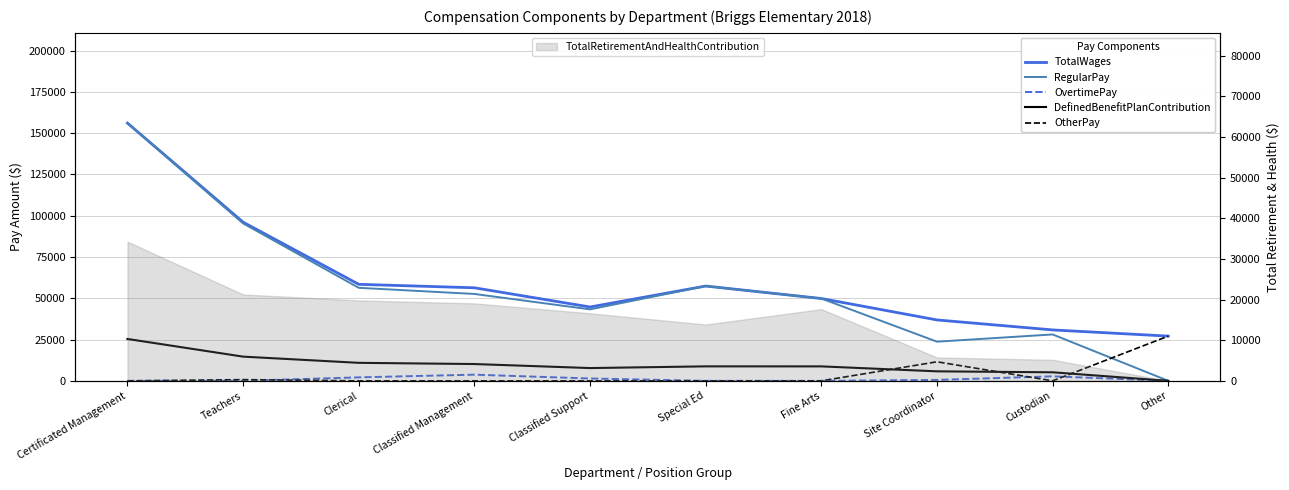

At how many categories does at least one series exceed 58896?

2